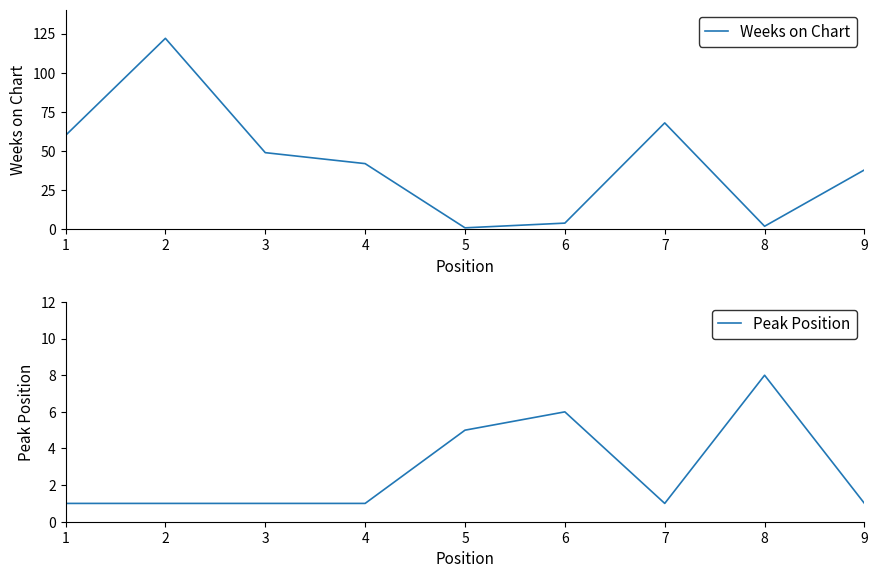

Is this an area chart (filled region under the line)?

No